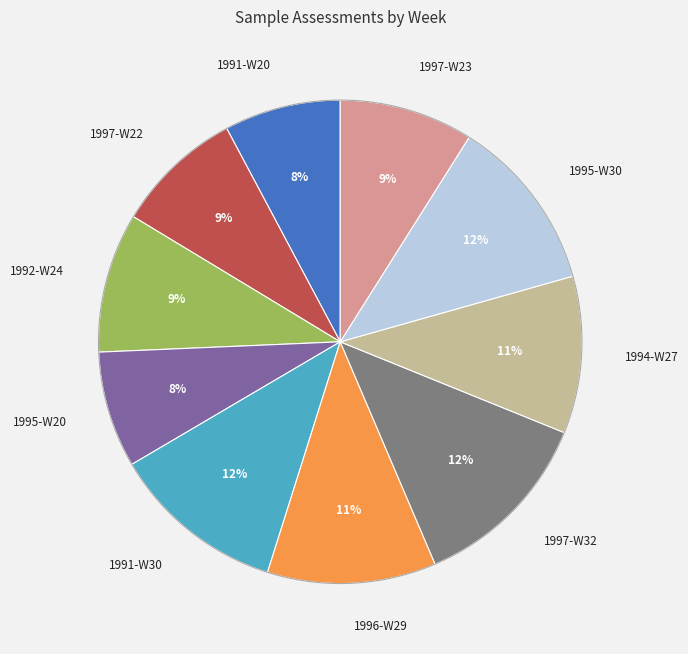

Is the sum of 1992-W24 and 1991-W30 greater than half?

No